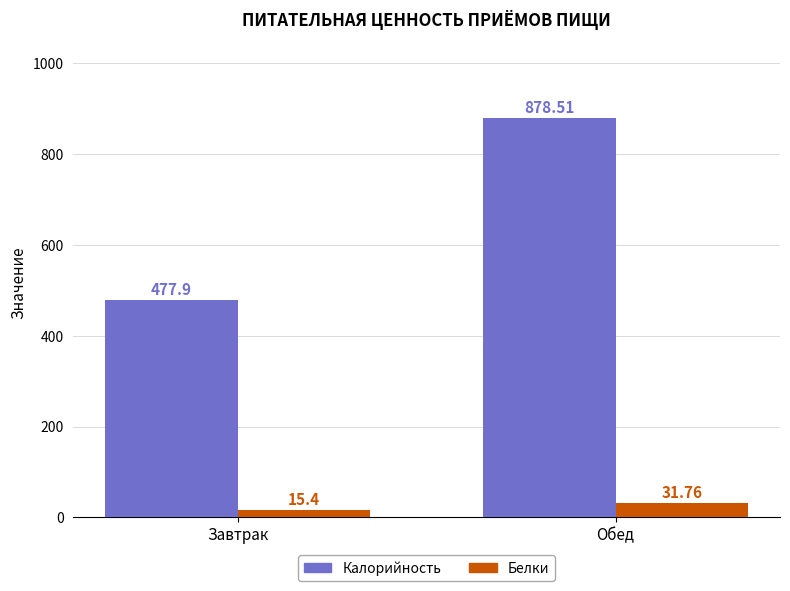

Which series has the largest total across all categories?

Калорийность